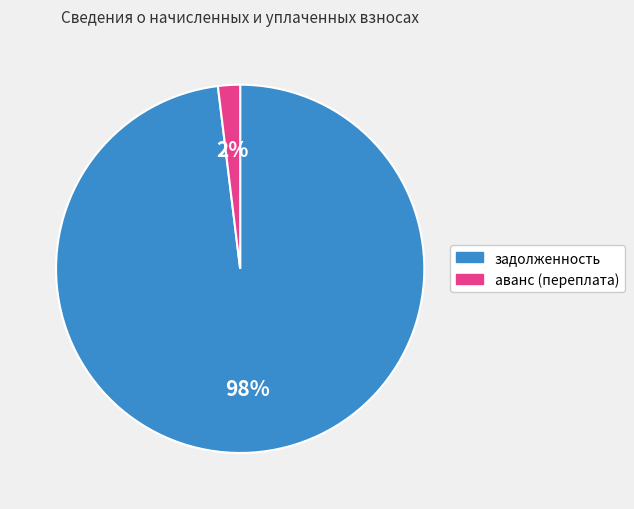

Is the sum of задолженность and аванс (переплата) greater than half?

Yes